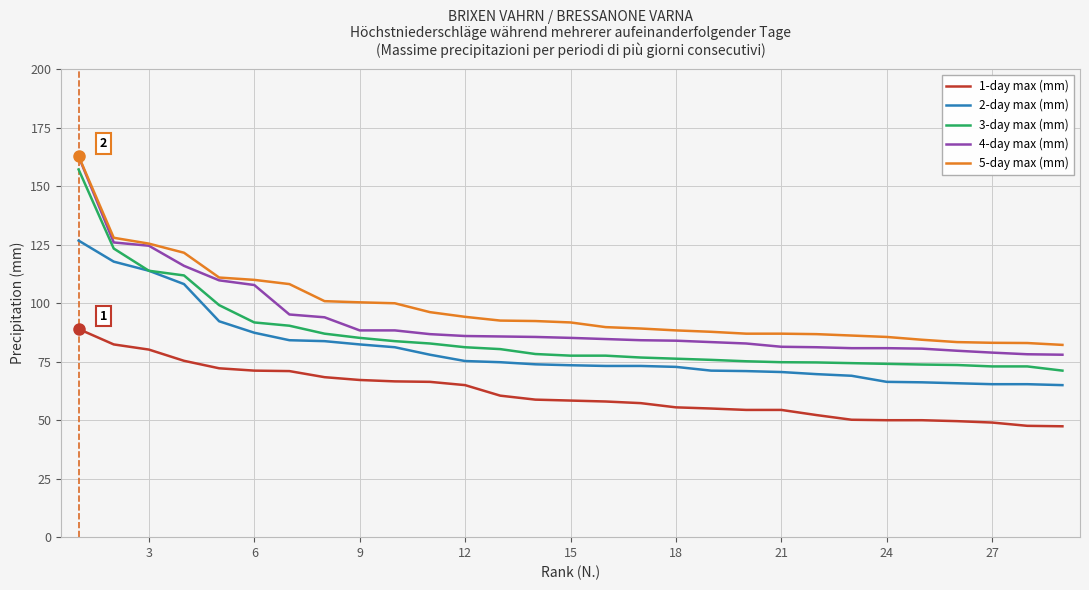

What is the maximum value for 2-day max (mm)?

126.8